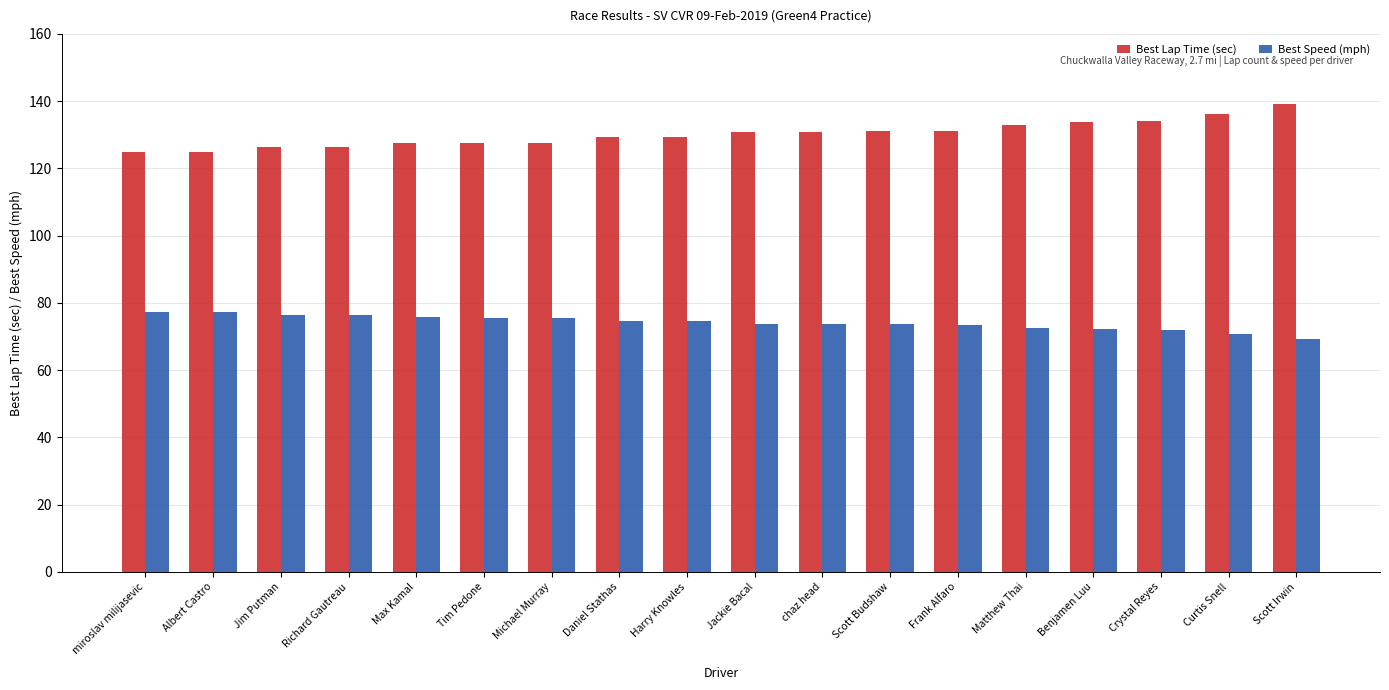

Is the value of Best Lap Time (sec) at Scott Budshaw greater than the value of Best Speed (mph) at Crystal Reyes?

Yes